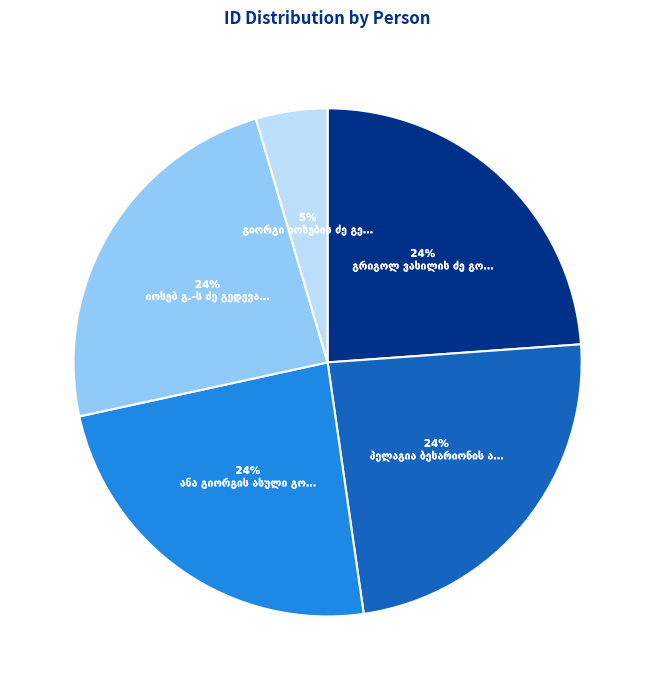

To the nearest percent, what is the difference between the largest and smallest slice percentages?

19%